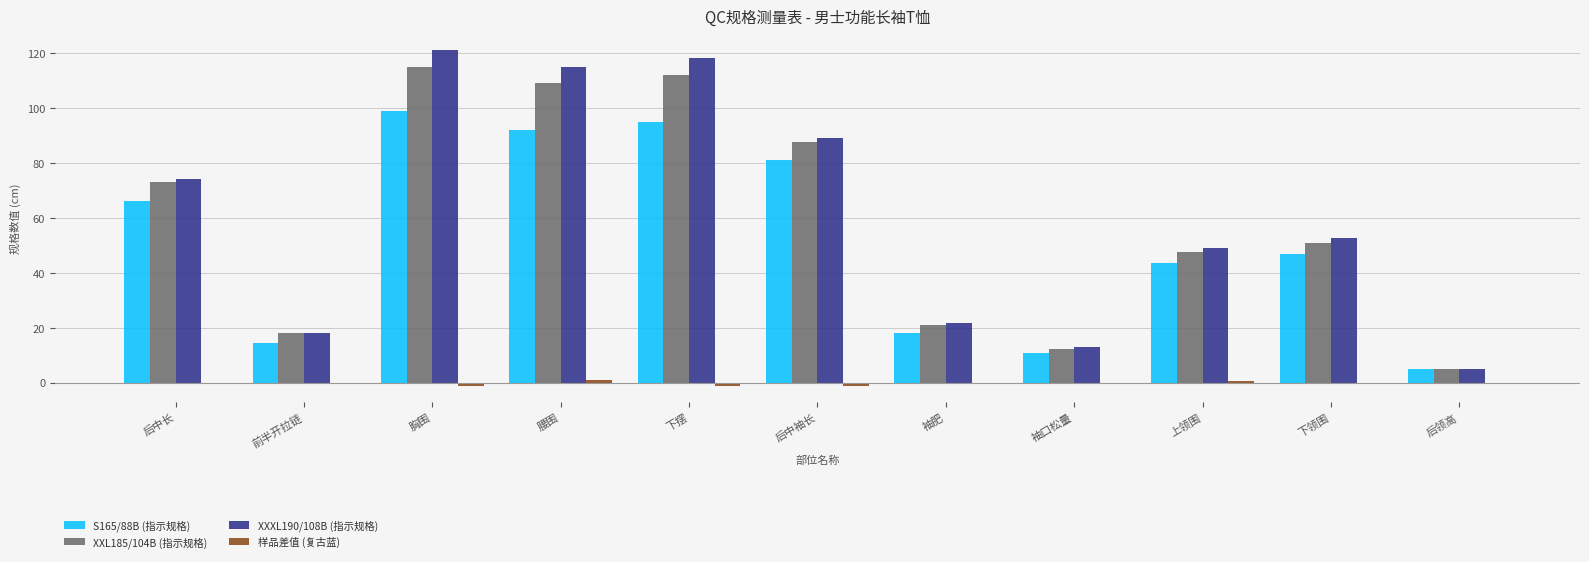

How many groups of bars are there?

11